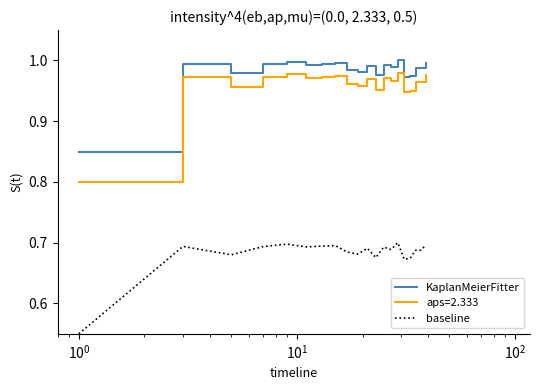

True or false: KaplanMeierFitter and aps=2.333 intersect in this chart.

False